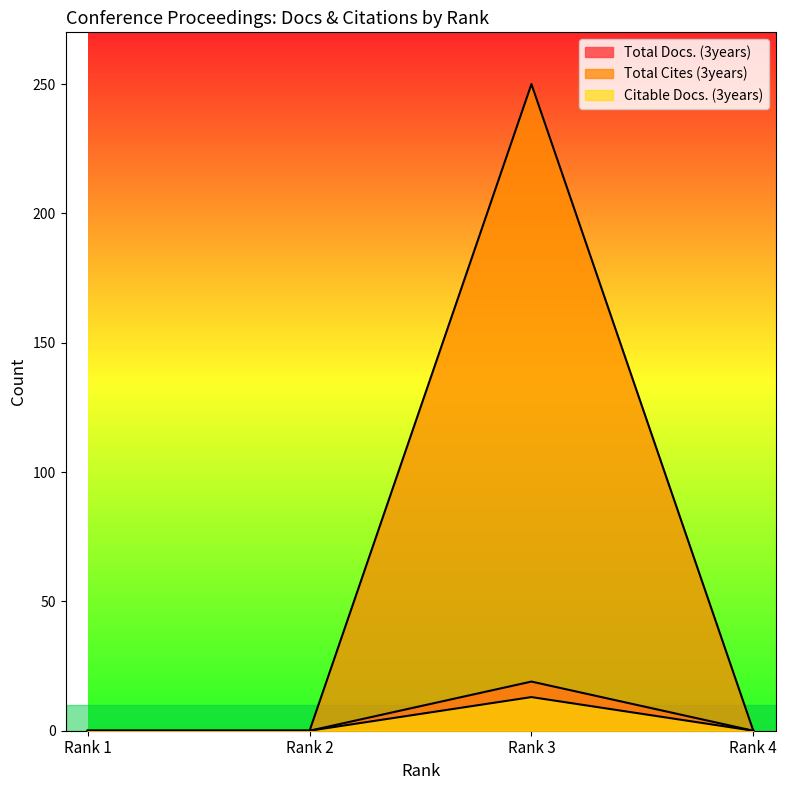

Reading left to right, transcribe all the data shown in this chart.

Total Docs. (3years): Rank 1=0	Rank 2=0	Rank 3=19	Rank 4=0
Total Cites (3years): Rank 1=0	Rank 2=0	Rank 3=250	Rank 4=0
Citable Docs. (3years): Rank 1=0	Rank 2=0	Rank 3=13	Rank 4=0